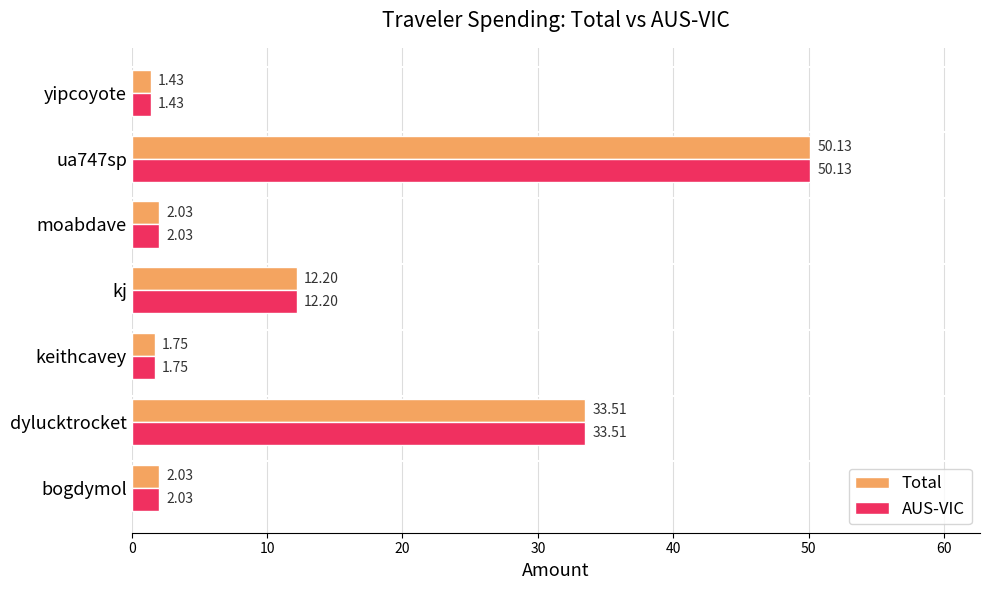

What is the average value of the AUS-VIC series?

14.7